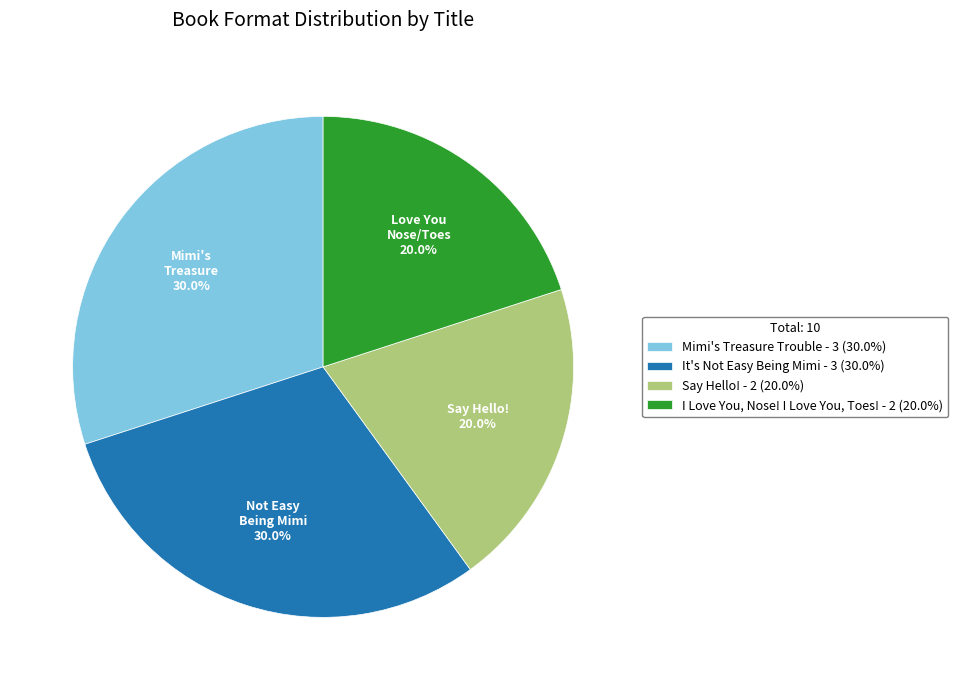

True or false: I Love You, Nose! I Love You, Toes! accounts for 6% of the total.

False